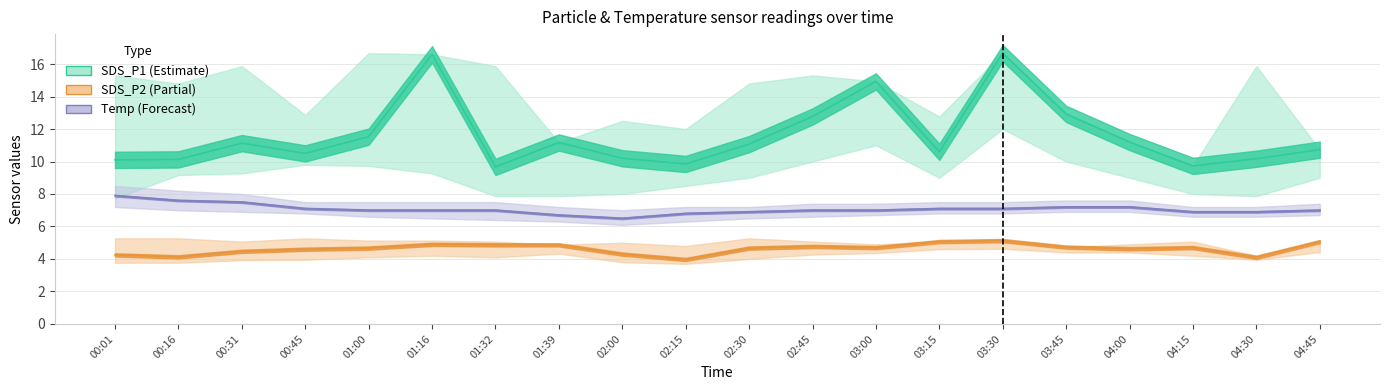

What position from the right is 02:45?

9